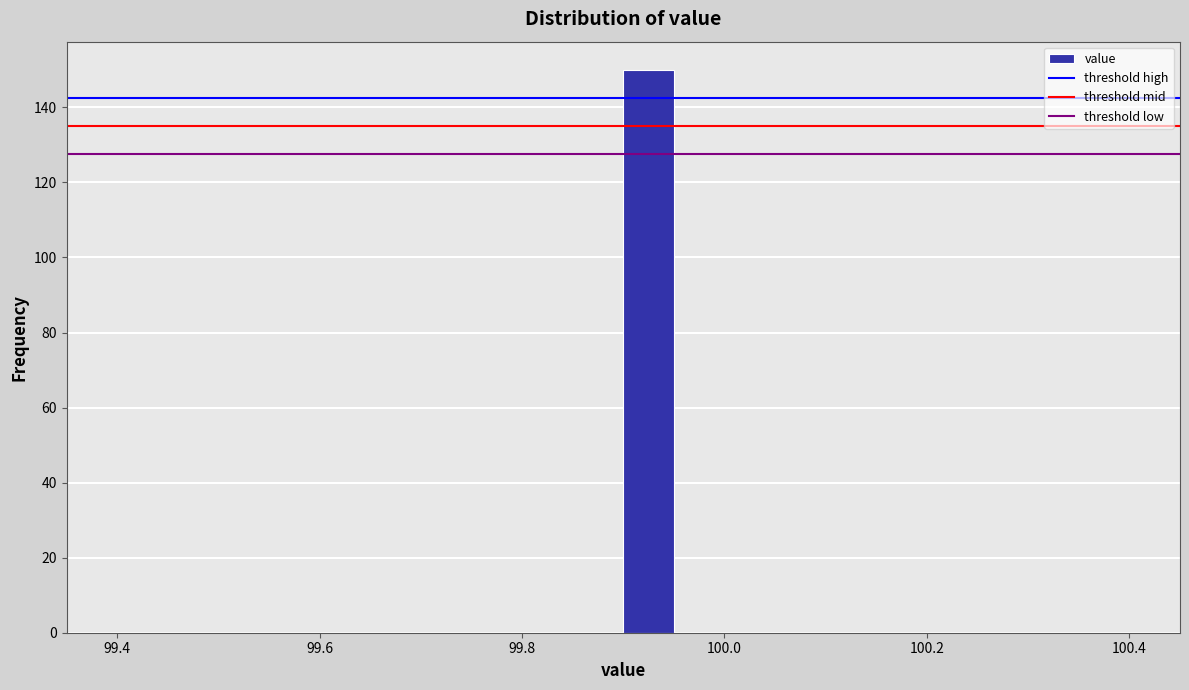

Read against the x-axis, roughly where is the centre of the tallest bar?

99.92